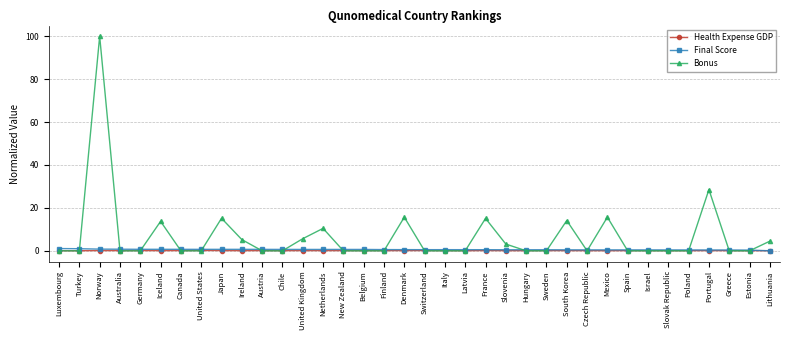

True or false: Bonus has a value of 0.0 at Greece.

True